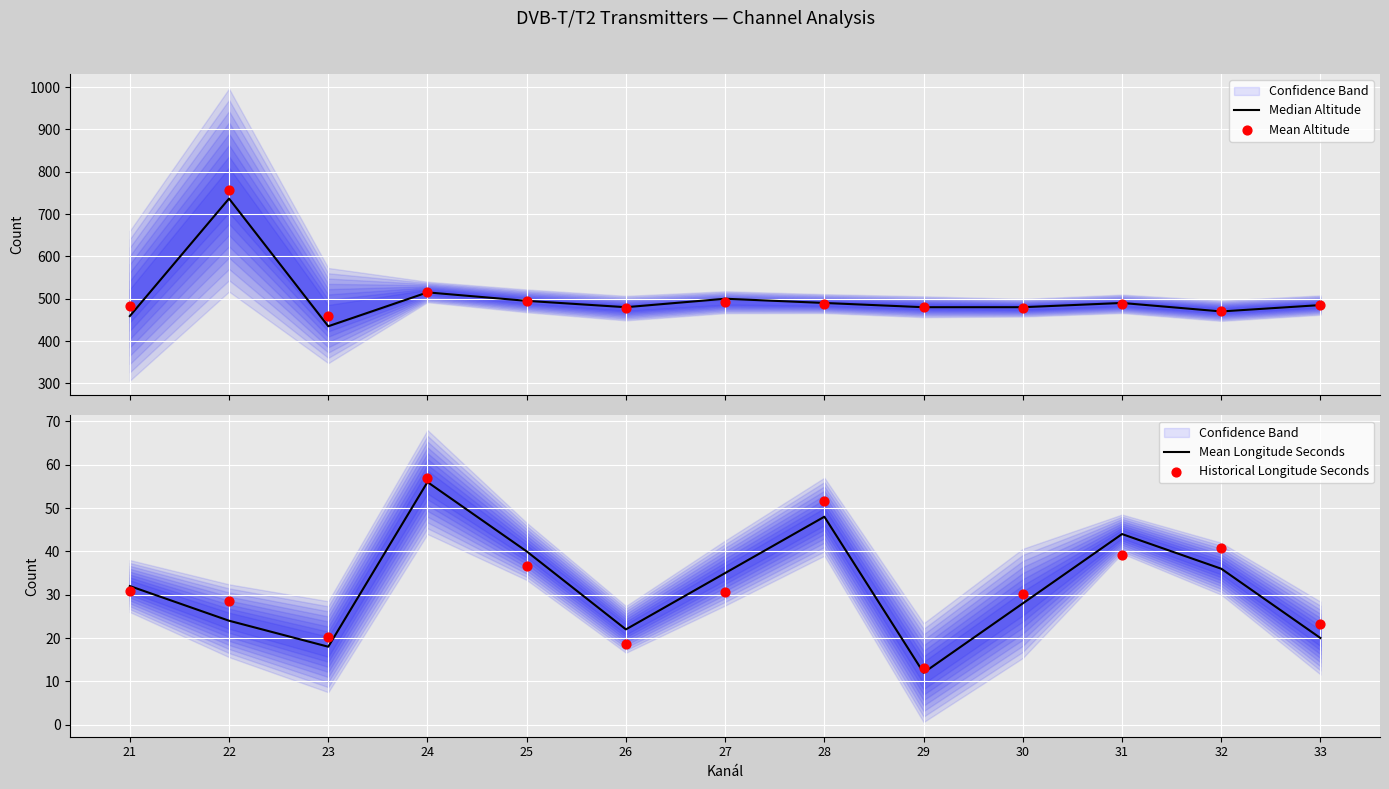

At how many categories does at least one series exceed 531?

1